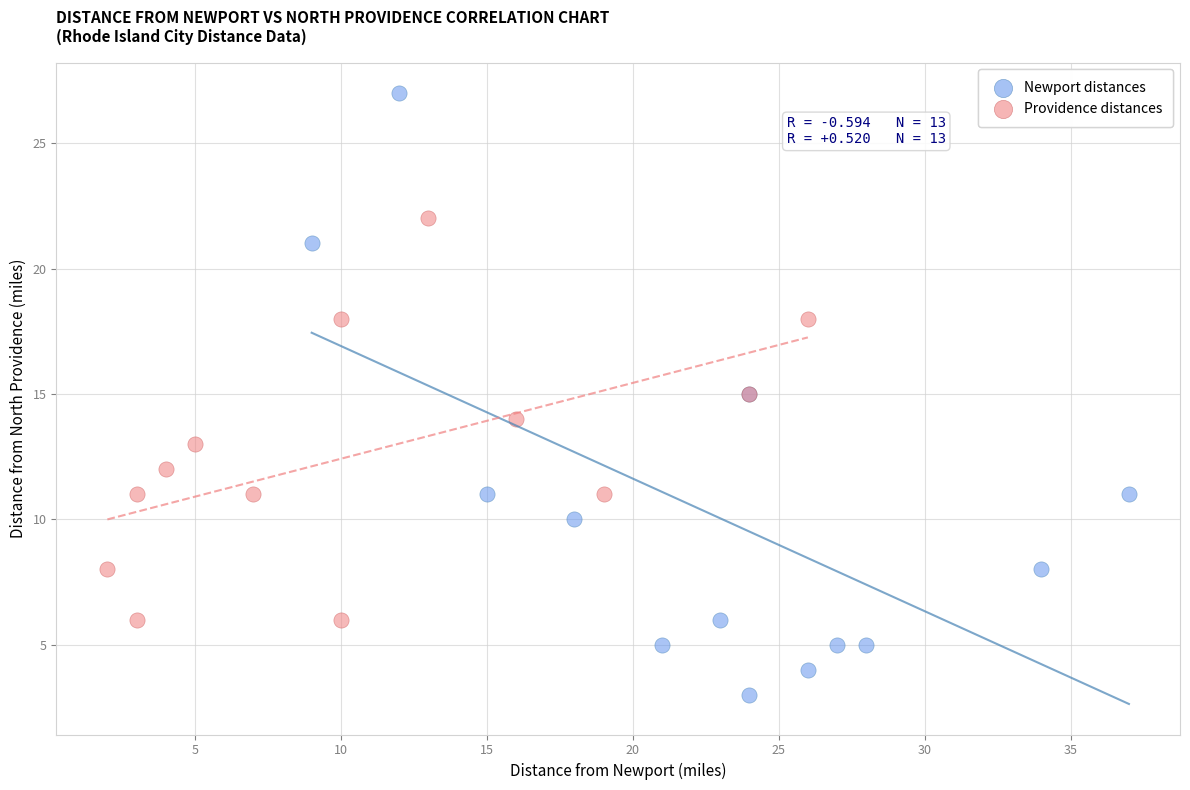

Which series has the largest Y range (max minus min)?

Newport distances